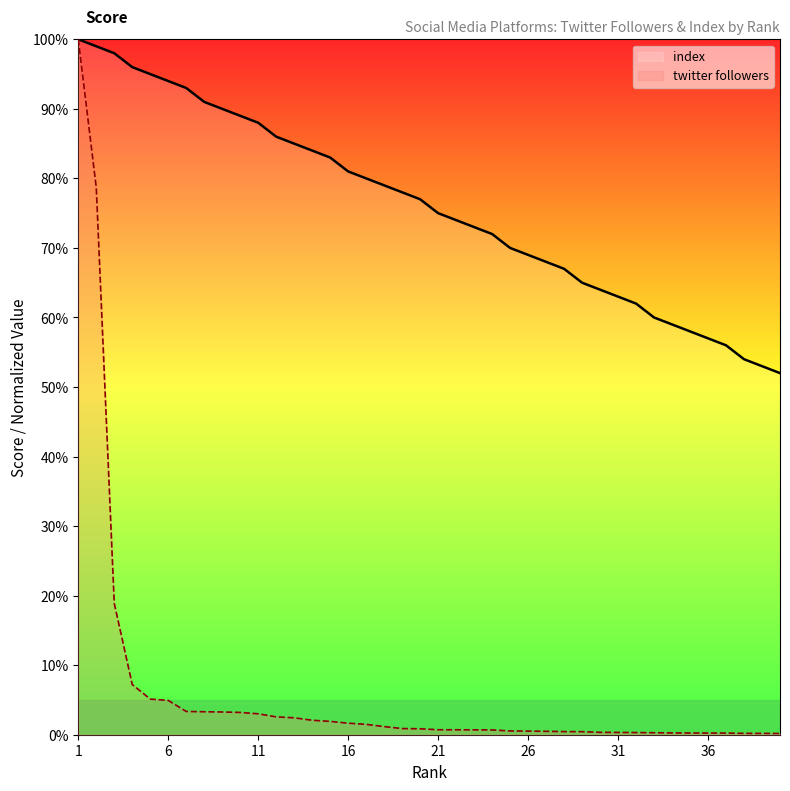

List the series in order of their overall mean, lowest first.

twitter followers, index